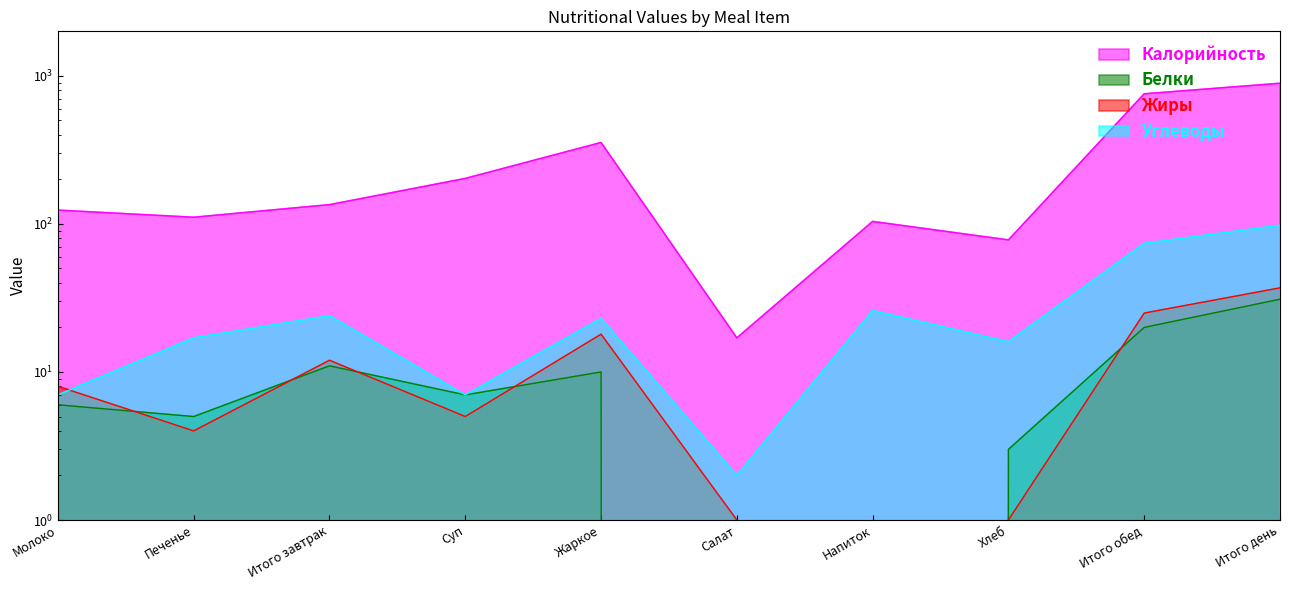

How many data points in Белки are above 7?

4